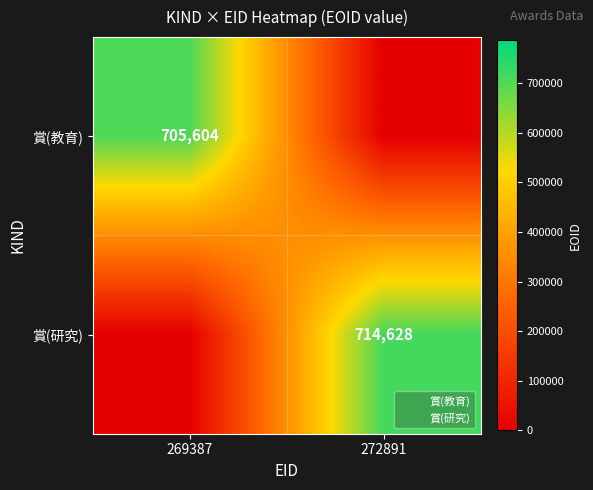

Between 269387 and 272891, which is larger?

269387